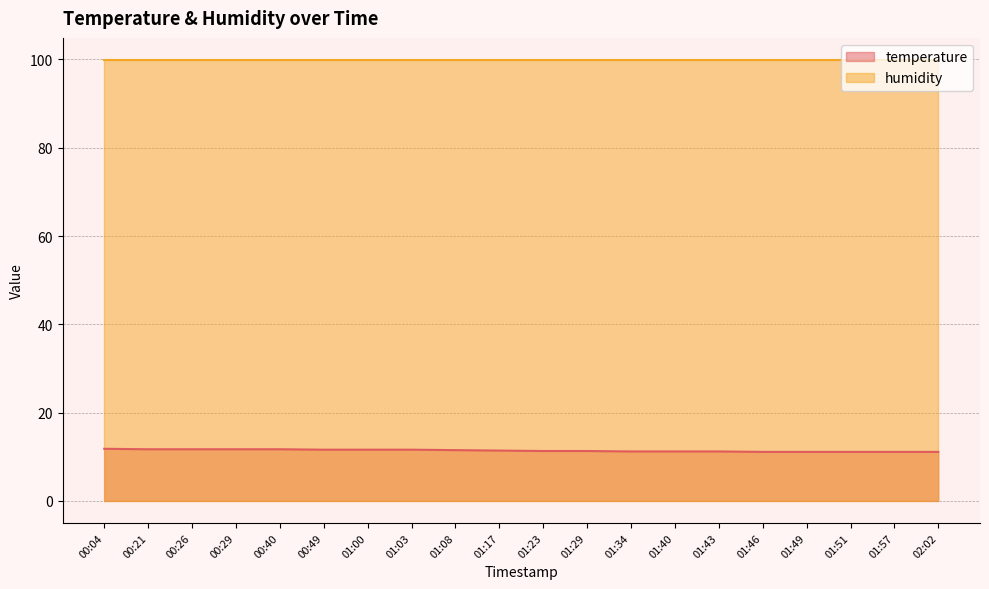

Read the value at 01:51.

11.1